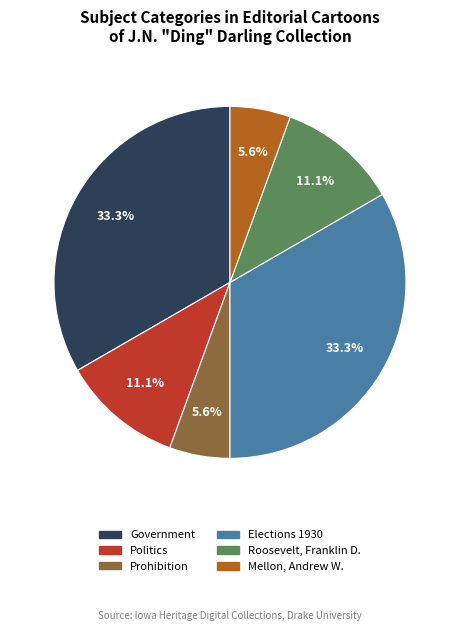

Does Prohibition account for over 50% of the chart?

No